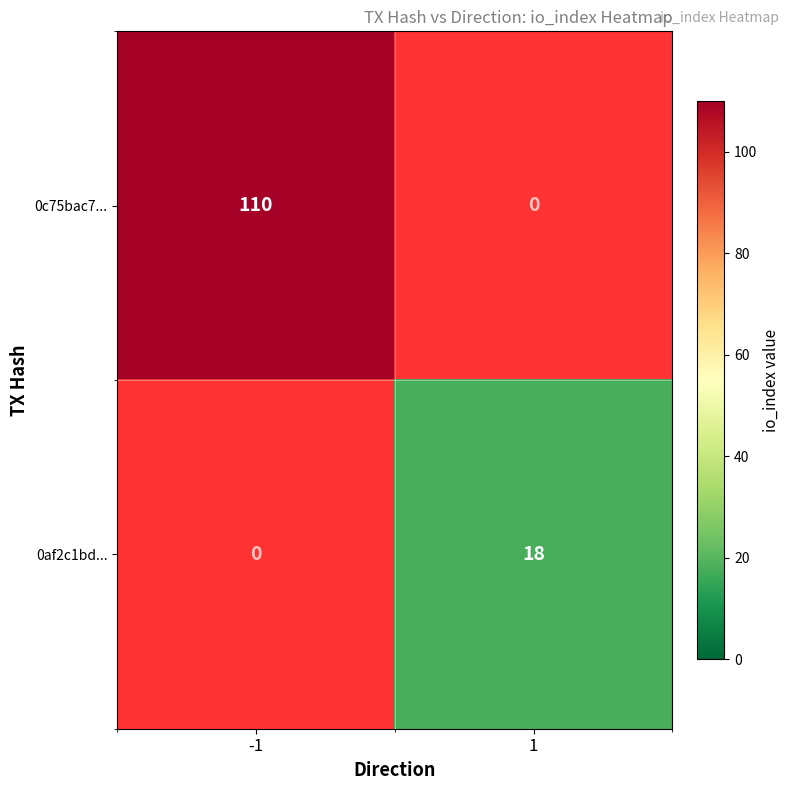

What is the total value across all series at -1?

110